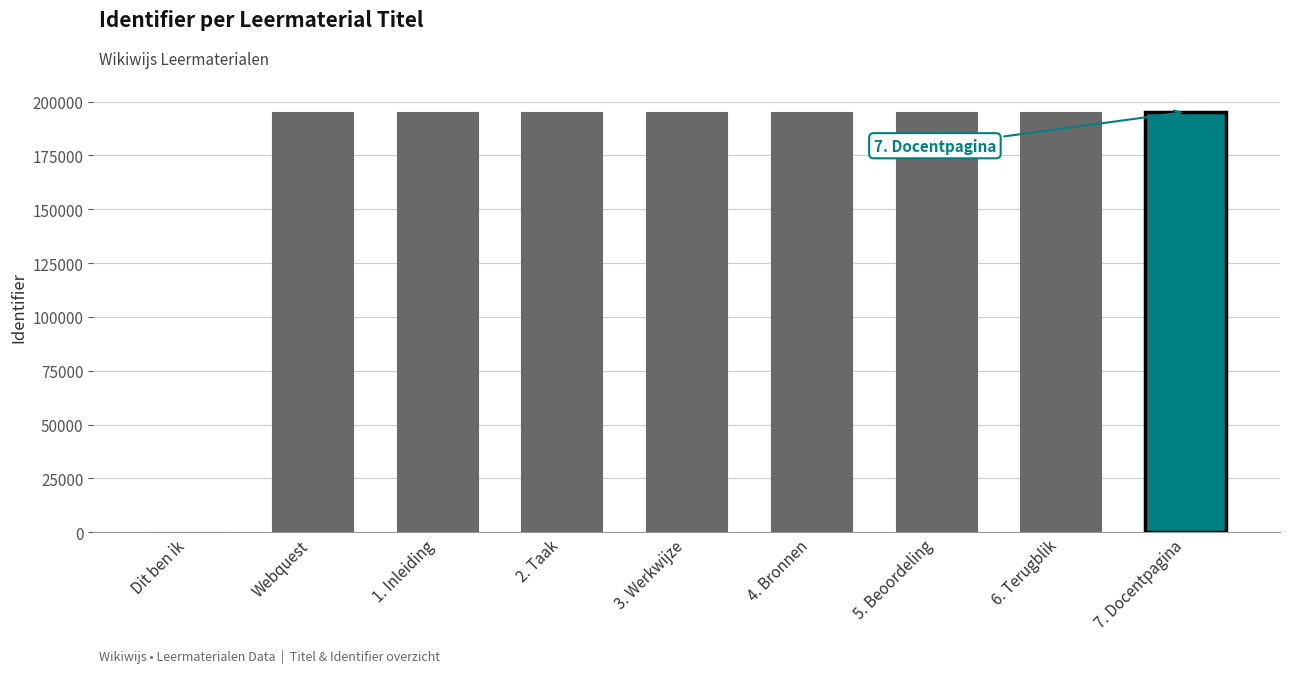

What is the maximum value shown in the chart?

195155